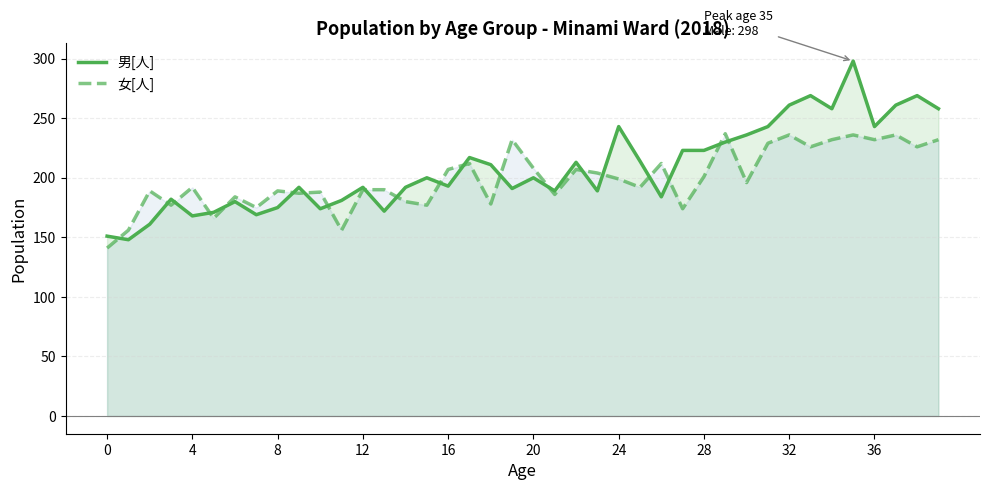

Which series ends up on top after the final intersection of 男[人] and 女[人]?

男[人]